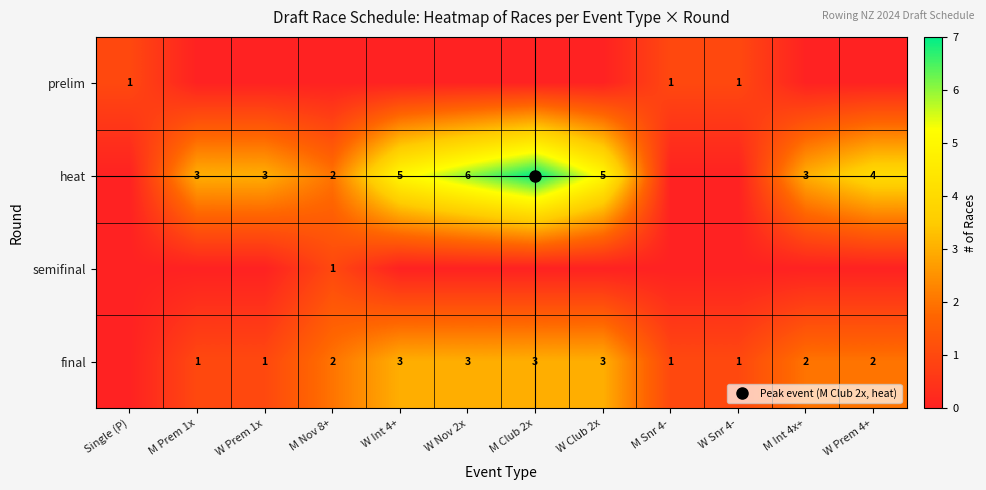

Rank the series at M Snr 4- from highest to lowest value.

prelim, final, heat, semifinal